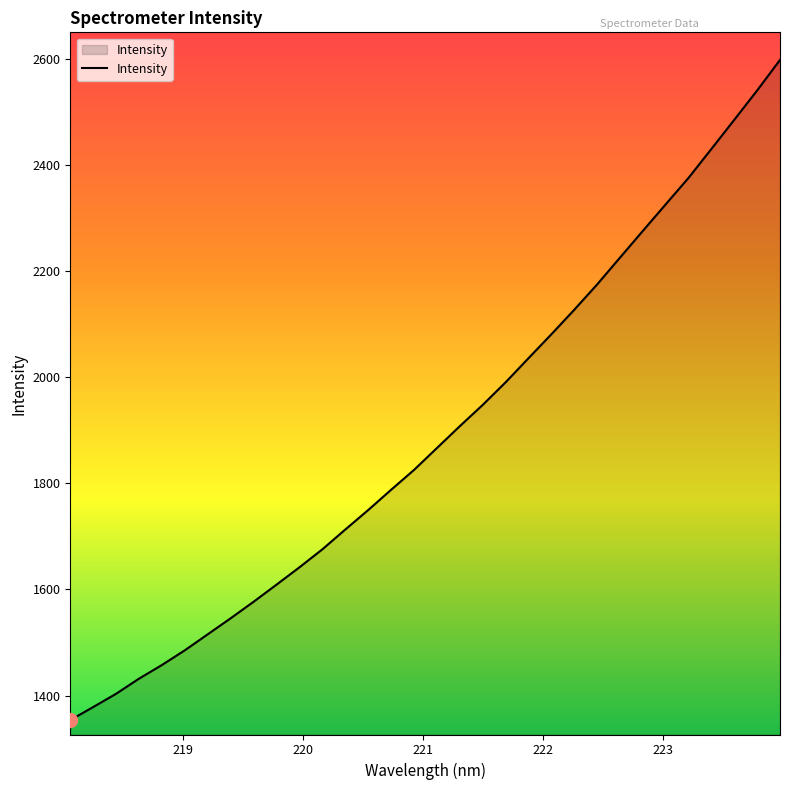

What is the difference between the maximum and minimum values?

1243.8